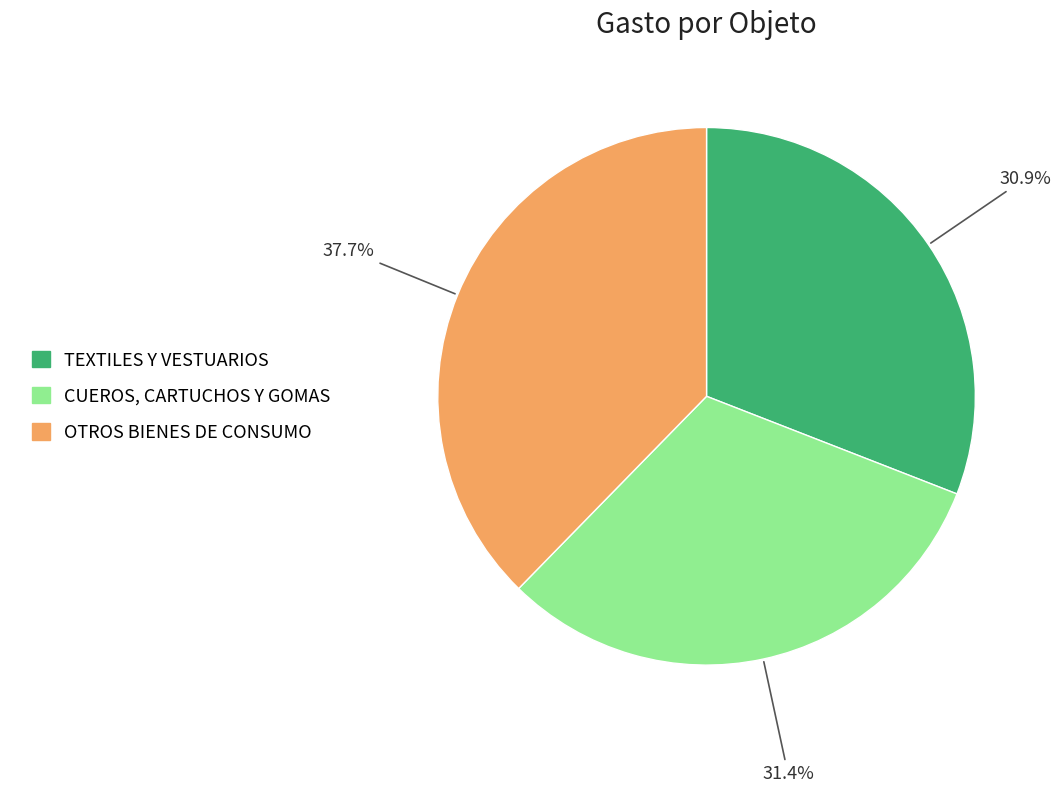

What percentage is the CUEROS, CARTUCHOS Y GOMAS slice, to the nearest percent?

31%